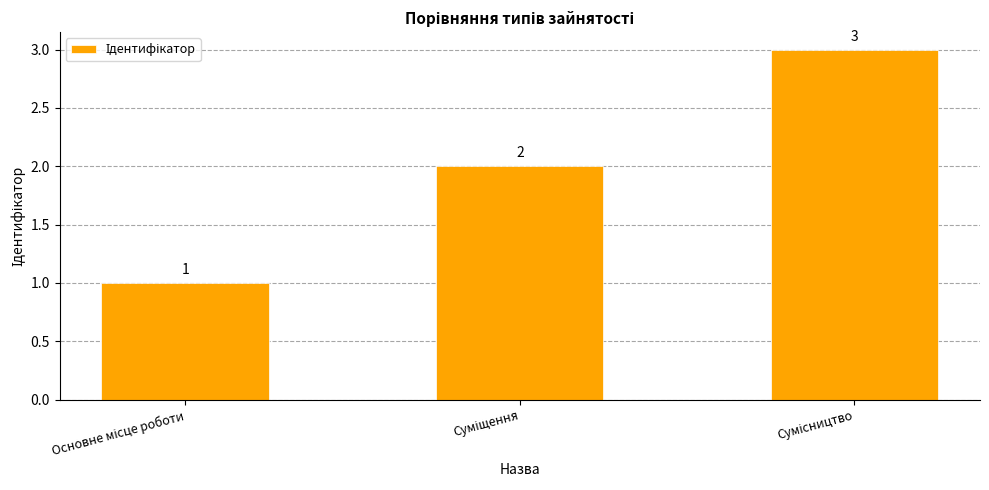

How many values are between 1 and 3?

3